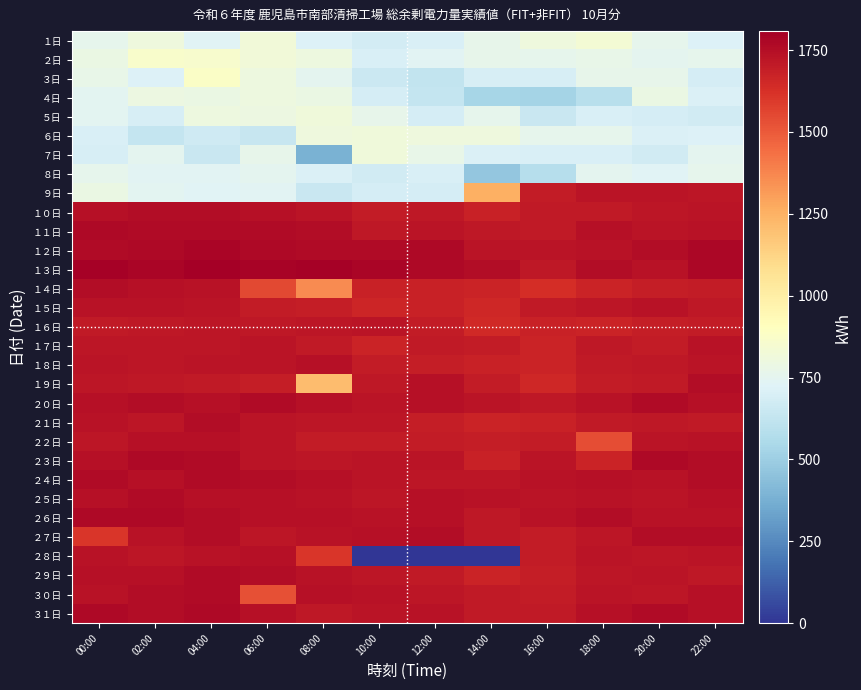

Reading left to right, extract all data points from this chart.

１日: 00:00=760	02:00=808	04:00=728	06:00=824	08:00=720	10:00=680	12:00=704	14:00=768	16:00=808	18:00=840	20:00=760	22:00=720
２日: 00:00=784	02:00=864	04:00=856	06:00=824	08:00=800	10:00=704	12:00=736	14:00=768	16:00=760	18:00=776	20:00=752	22:00=760
３日: 00:00=776	02:00=720	04:00=880	06:00=800	08:00=752	10:00=656	12:00=624	14:00=696	16:00=696	18:00=768	20:00=768	22:00=688
４日: 00:00=744	02:00=792	04:00=784	06:00=800	08:00=784	10:00=688	12:00=632	14:00=536	16:00=528	18:00=592	20:00=784	22:00=712
５日: 00:00=744	02:00=696	04:00=800	06:00=792	08:00=816	10:00=768	12:00=688	14:00=760	16:00=648	18:00=704	20:00=688	22:00=672
６日: 00:00=704	02:00=632	04:00=664	06:00=640	08:00=808	10:00=816	12:00=808	14:00=808	16:00=760	18:00=760	20:00=712	22:00=720
７日: 00:00=696	02:00=752	04:00=648	06:00=768	08:00=384	10:00=816	12:00=776	14:00=712	16:00=704	18:00=704	20:00=672	22:00=752
８日: 00:00=760	02:00=736	04:00=736	06:00=752	08:00=712	10:00=672	12:00=704	14:00=472	16:00=584	18:00=752	20:00=728	22:00=760
９日: 00:00=784	02:00=744	04:00=728	06:00=736	08:00=648	10:00=688	12:00=688	14:00=1256	16:00=1696	18:00=1728	20:00=1728	22:00=1720
１０日: 00:00=1744	02:00=1752	04:00=1752	06:00=1744	08:00=1728	10:00=1696	12:00=1712	14:00=1680	16:00=1704	18:00=1704	20:00=1720	22:00=1728
１１日: 00:00=1768	02:00=1760	04:00=1760	06:00=1760	08:00=1752	10:00=1712	12:00=1728	14:00=1712	16:00=1704	18:00=1744	20:00=1728	22:00=1736
１２日: 00:00=1760	02:00=1768	04:00=1784	06:00=1768	08:00=1760	10:00=1760	12:00=1768	14:00=1728	16:00=1728	18:00=1736	20:00=1752	22:00=1776
１３日: 00:00=1800	02:00=1784	04:00=1808	06:00=1792	08:00=1800	10:00=1784	12:00=1768	14:00=1752	16:00=1712	18:00=1752	20:00=1736	22:00=1776
１４日: 00:00=1752	02:00=1744	04:00=1736	06:00=1552	08:00=1360	10:00=1680	12:00=1680	14:00=1672	16:00=1632	18:00=1672	20:00=1688	22:00=1696
１５日: 00:00=1736	02:00=1736	04:00=1728	06:00=1696	08:00=1688	10:00=1664	12:00=1680	14:00=1656	16:00=1704	18:00=1720	20:00=1736	22:00=1712
１６日: 00:00=1704	02:00=1712	04:00=1720	06:00=1712	08:00=1720	10:00=1728	12:00=1696	14:00=1648	16:00=1680	18:00=1672	20:00=1688	22:00=1696
１７日: 00:00=1720	02:00=1720	04:00=1720	06:00=1728	08:00=1704	10:00=1672	12:00=1704	14:00=1696	16:00=1672	18:00=1712	20:00=1696	22:00=1736
１８日: 00:00=1728	02:00=1720	04:00=1728	06:00=1728	08:00=1744	10:00=1696	12:00=1688	14:00=1680	16:00=1672	18:00=1704	20:00=1712	22:00=1728
１９日: 00:00=1720	02:00=1712	04:00=1704	06:00=1688	08:00=1208	10:00=1712	12:00=1744	14:00=1696	16:00=1656	18:00=1696	20:00=1704	22:00=1752
２０日: 00:00=1744	02:00=1752	04:00=1744	06:00=1760	08:00=1744	10:00=1728	12:00=1744	14:00=1728	16:00=1712	18:00=1736	20:00=1760	22:00=1744
２１日: 00:00=1736	02:00=1720	04:00=1752	06:00=1728	08:00=1720	10:00=1720	12:00=1688	14:00=1672	16:00=1680	18:00=1704	20:00=1712	22:00=1704
２２日: 00:00=1720	02:00=1744	04:00=1744	06:00=1728	08:00=1696	10:00=1696	12:00=1696	14:00=1688	16:00=1696	18:00=1536	20:00=1728	22:00=1736
２３日: 00:00=1744	02:00=1768	04:00=1760	06:00=1728	08:00=1720	10:00=1728	12:00=1728	14:00=1680	16:00=1728	18:00=1672	20:00=1768	22:00=1752
２４日: 00:00=1760	02:00=1744	04:00=1760	06:00=1752	08:00=1744	10:00=1728	12:00=1720	14:00=1720	16:00=1736	18:00=1744	20:00=1736	22:00=1752
２５日: 00:00=1744	02:00=1760	04:00=1744	06:00=1744	08:00=1736	10:00=1720	12:00=1744	14:00=1736	16:00=1728	18:00=1736	20:00=1728	22:00=1744
２６日: 00:00=1768	02:00=1768	04:00=1752	06:00=1744	08:00=1744	10:00=1736	12:00=1744	14:00=1712	16:00=1736	18:00=1752	20:00=1736	22:00=1736
２７日: 00:00=1608	02:00=1736	04:00=1752	06:00=1720	08:00=1736	10:00=1744	12:00=1752	14:00=1712	16:00=1696	18:00=1720	20:00=1752	22:00=1752
２８日: 00:00=1736	02:00=1720	04:00=1736	06:00=1744	08:00=1608	10:00=0	12:00=0	14:00=0	16:00=1696	18:00=1728	20:00=1720	22:00=1728
２９日: 00:00=1744	02:00=1744	04:00=1760	06:00=1752	08:00=1736	10:00=1720	12:00=1704	14:00=1672	16:00=1688	18:00=1720	20:00=1728	22:00=1712
３０日: 00:00=1736	02:00=1752	04:00=1760	06:00=1528	08:00=1744	10:00=1736	12:00=1720	14:00=1704	16:00=1696	18:00=1728	20:00=1720	22:00=1744
３１日: 00:00=1768	02:00=1752	04:00=1768	06:00=1744	08:00=1712	10:00=1728	12:00=1736	14:00=1704	16:00=1704	18:00=1744	20:00=1760	22:00=1744